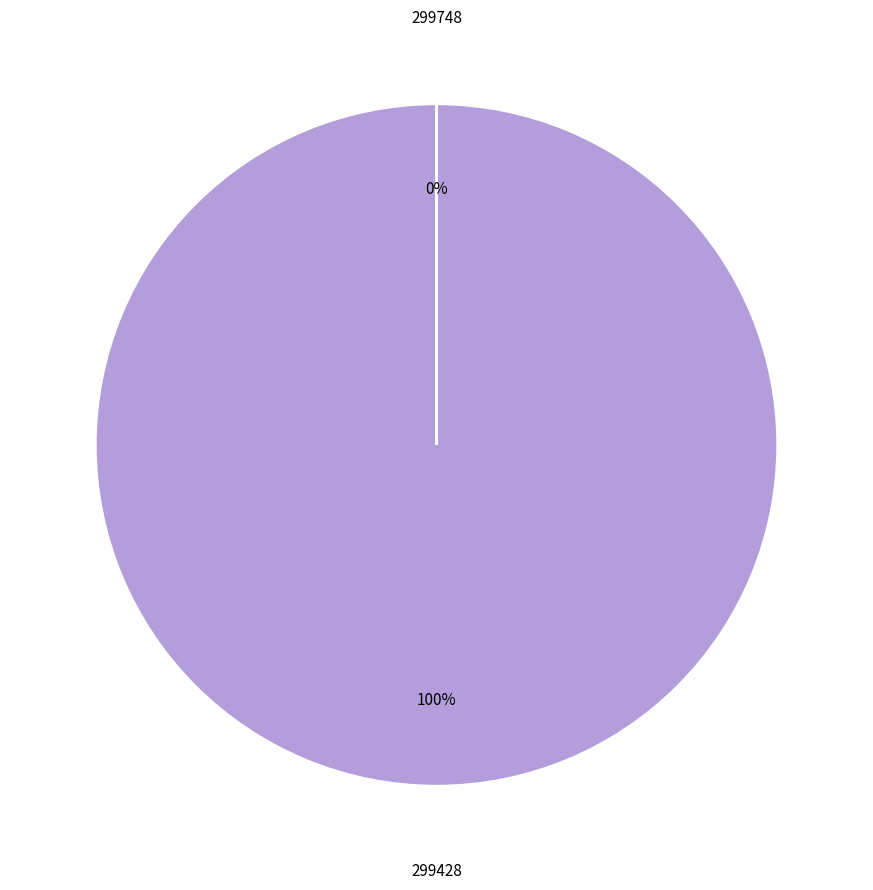

To the nearest percent, what is the difference between the largest and smallest slice percentages?

100%